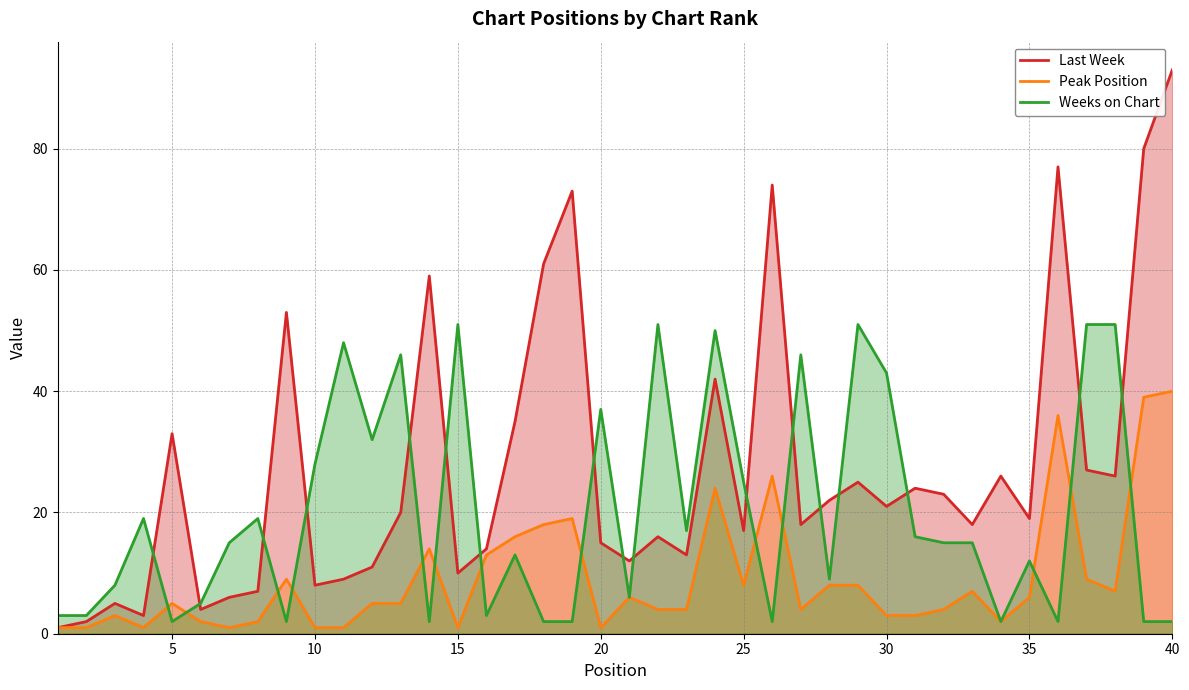

List the series in order of their overall mean, lowest first.

Peak Position, Weeks on Chart, Last Week